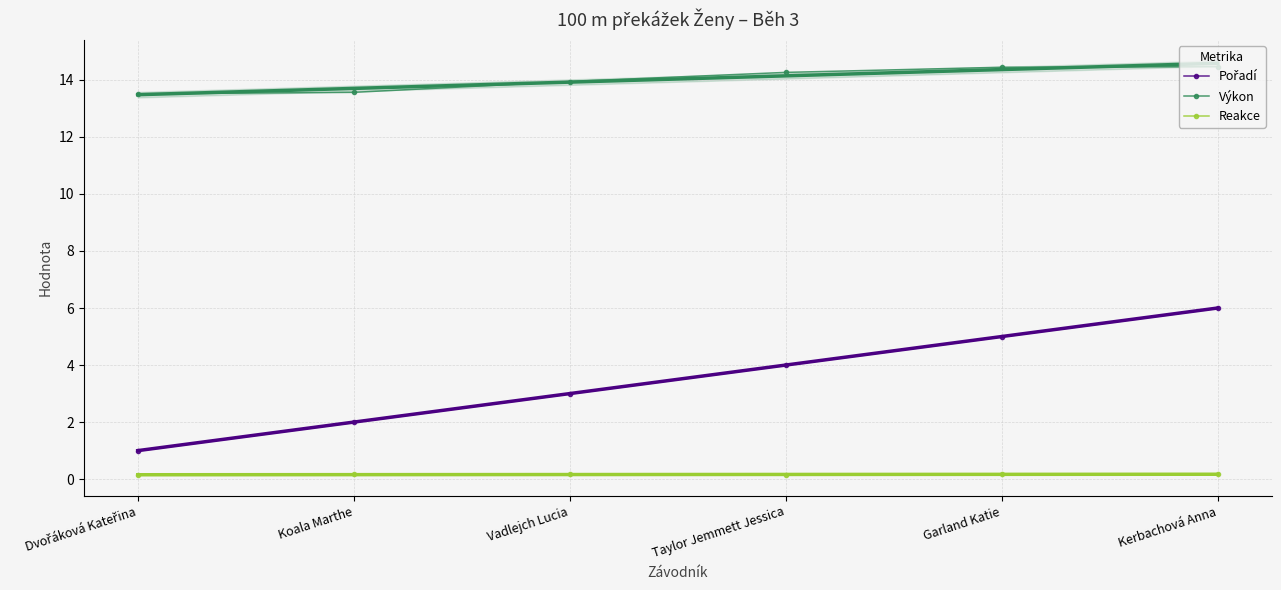

Where does the Pořadí series first go above 4?

Garland Katie